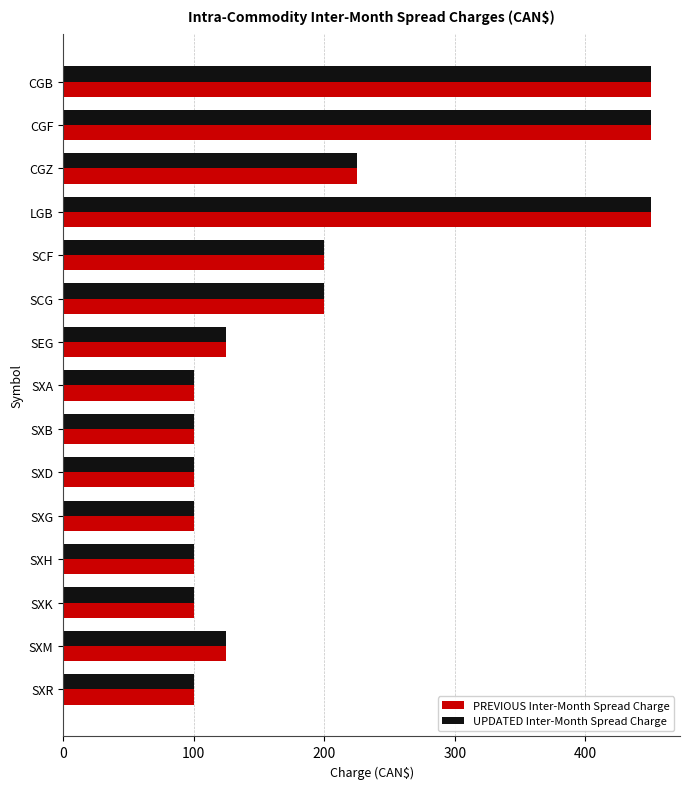

Count the number of categories in the chart.

15